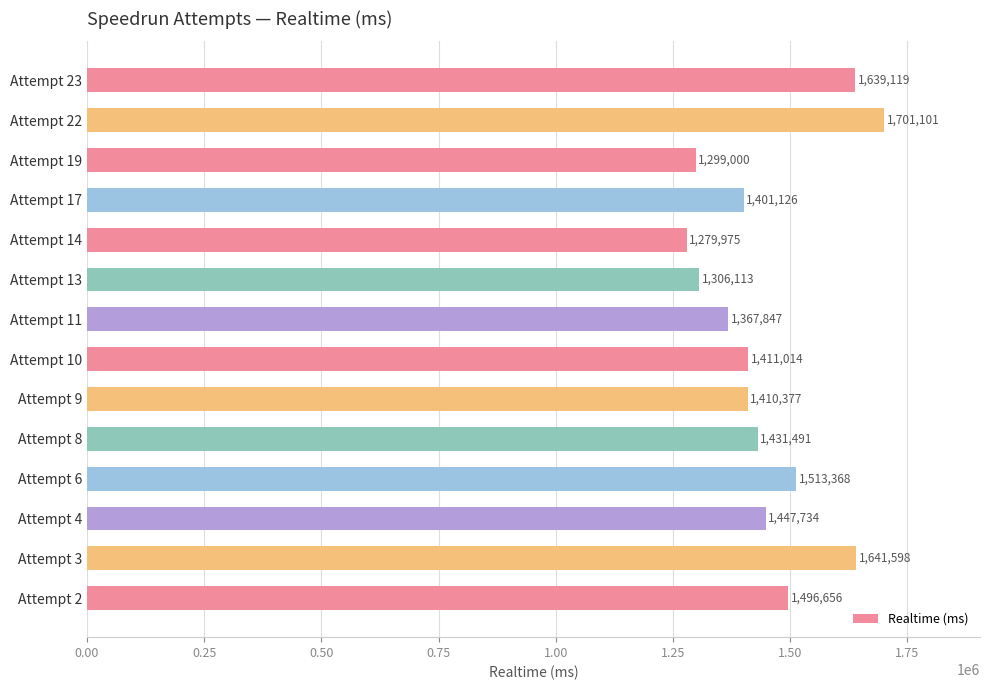

Which category has the highest value across all series?

Attempt 22